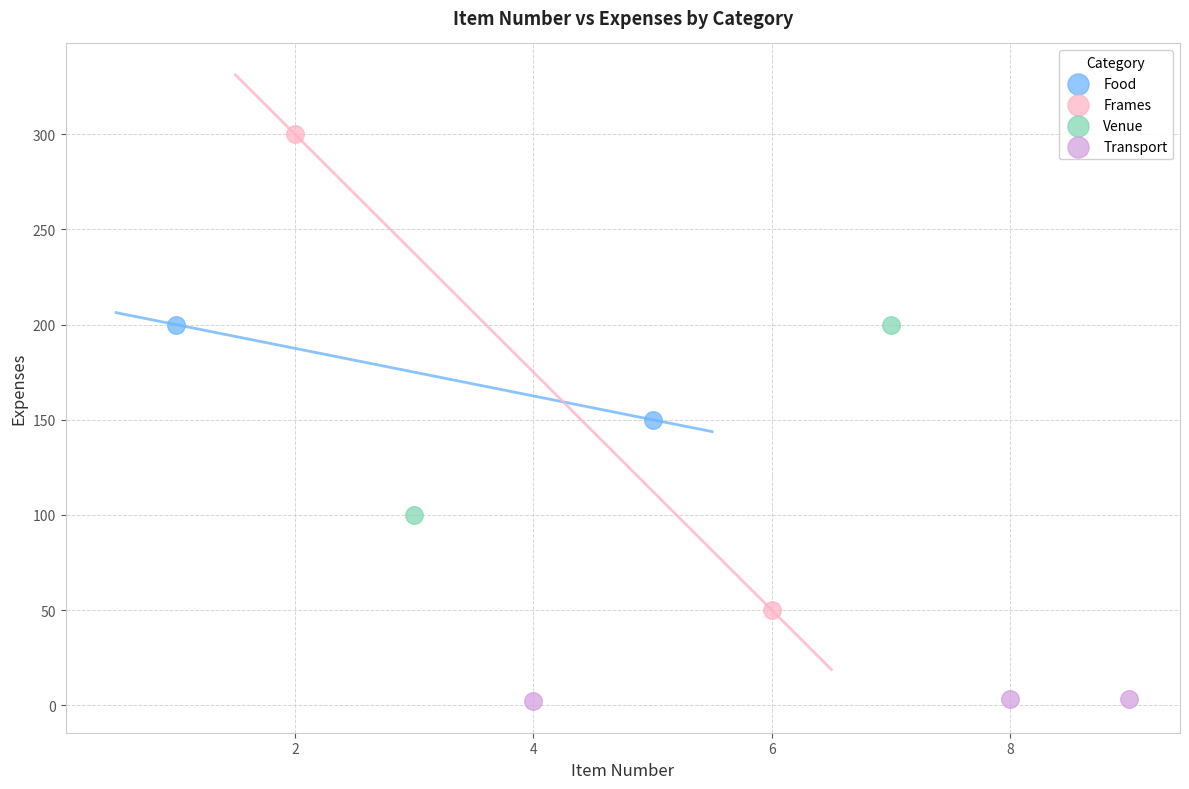

What are all the series names shown in the legend?

Food, Frames, Venue, Transport